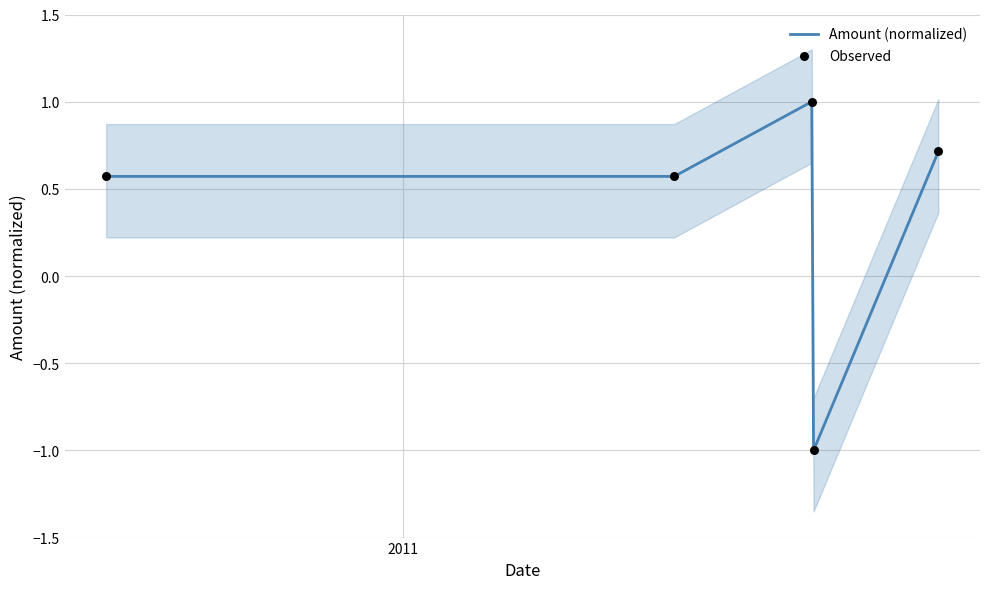

What are all the series names shown in the legend?

Amount (normalized), Observed